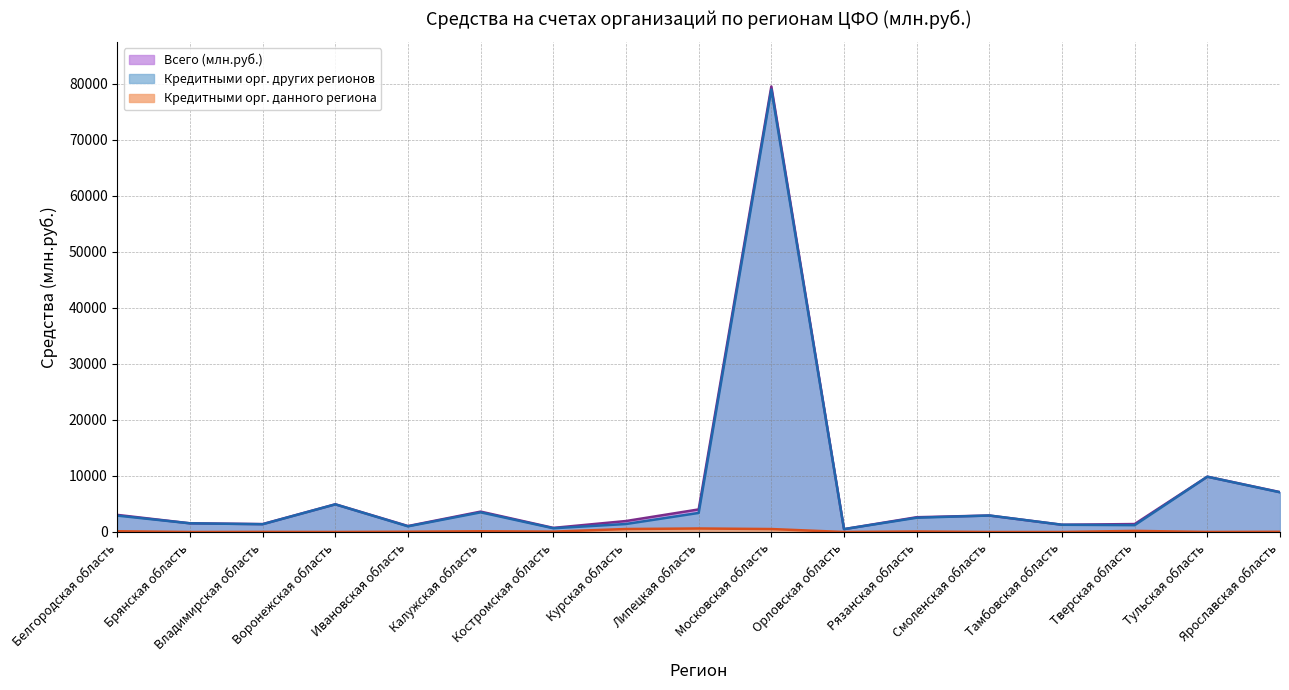

What is the label of the 16th point from the left?

Тульская область